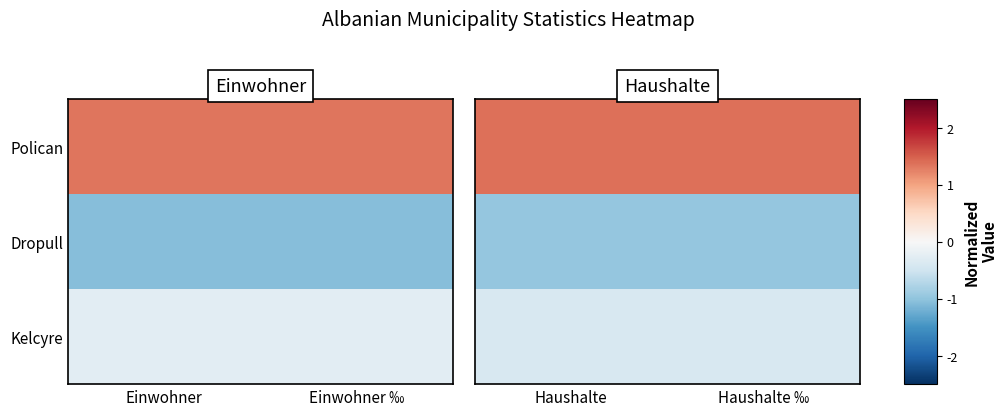

Is it true that Dropull equals -0.5 at Haushalte ‰?

False